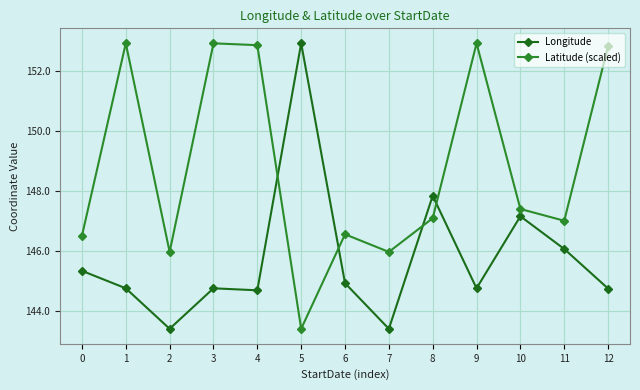

List the series in order of their overall mean, lowest first.

Longitude, Latitude (scaled)